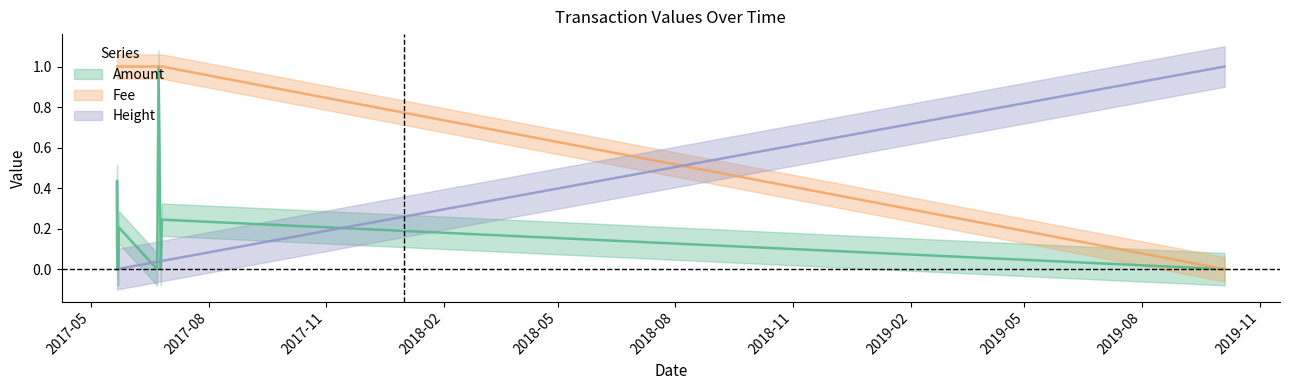

What is the difference between the maximum and minimum values in the Height series?

1.0